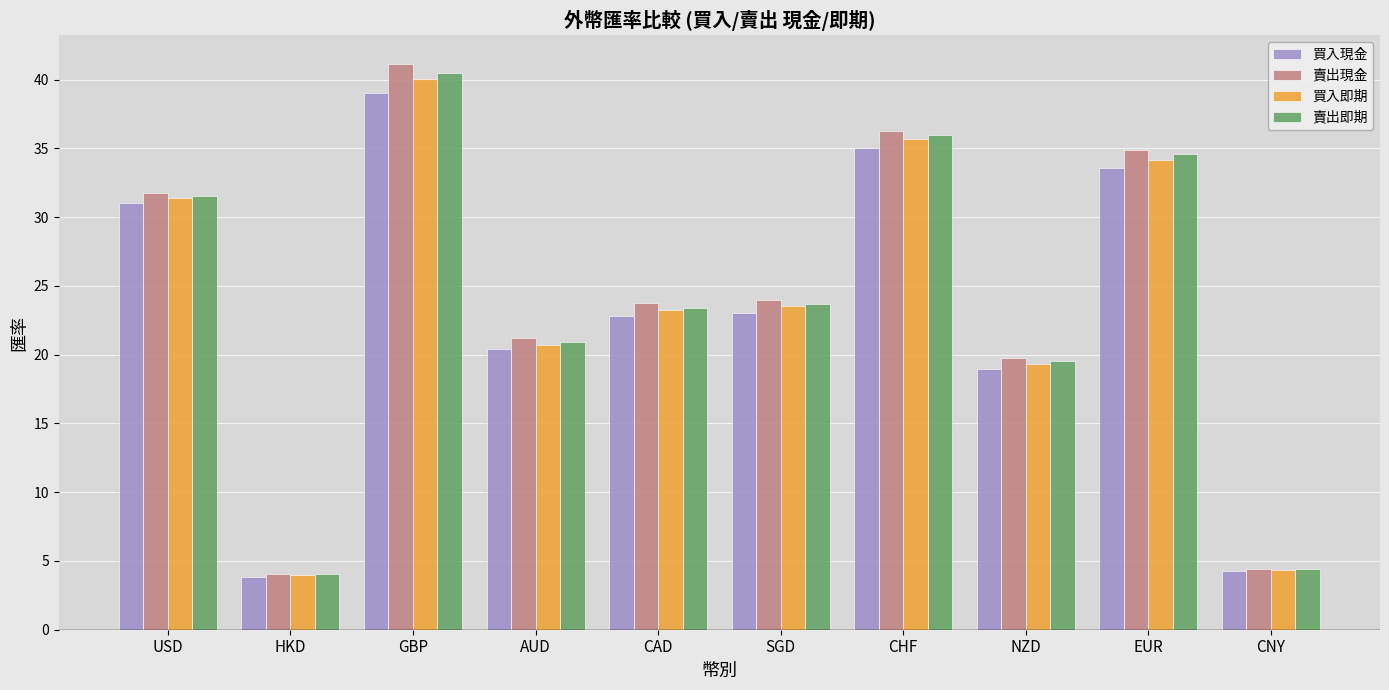

What is the sum of all 買入現金 values?

232.1